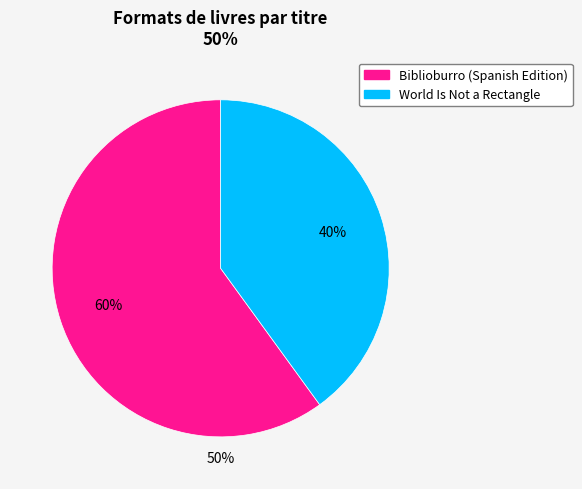

Rank the categories by value from highest to lowest.

Biblioburro (Spanish Edition), World Is Not a Rectangle